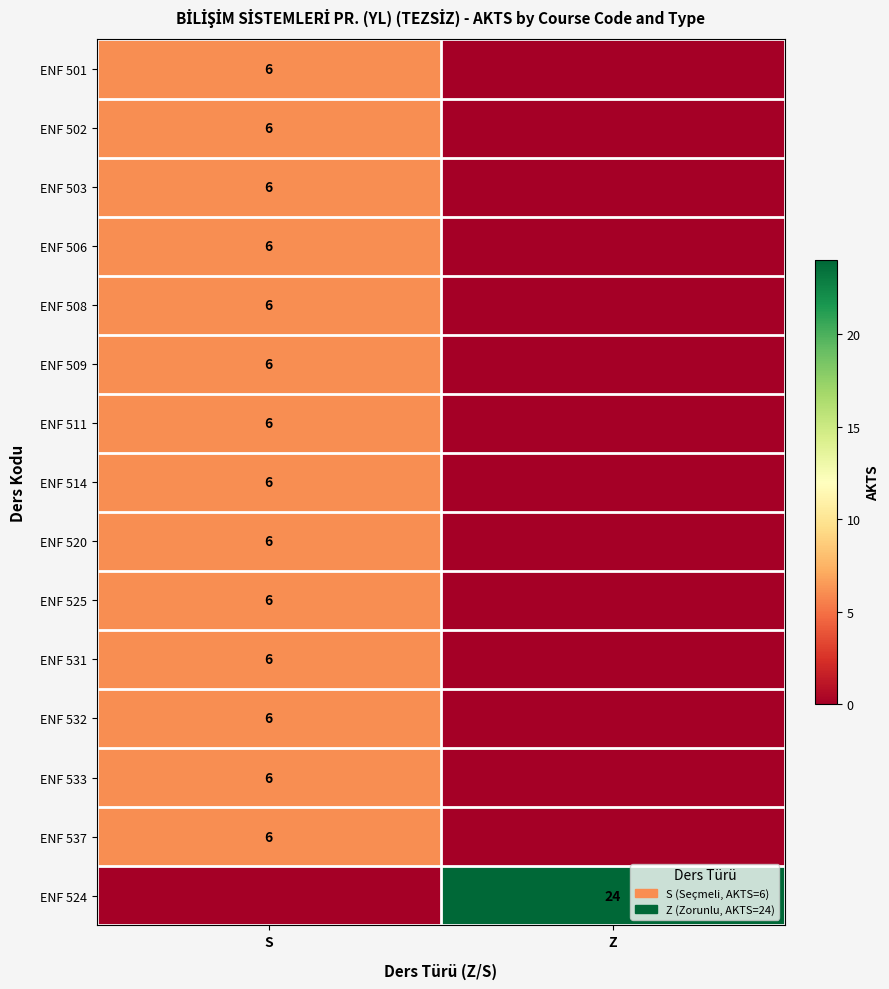

The ENF 502 series shows 6 at S. True or false?

True